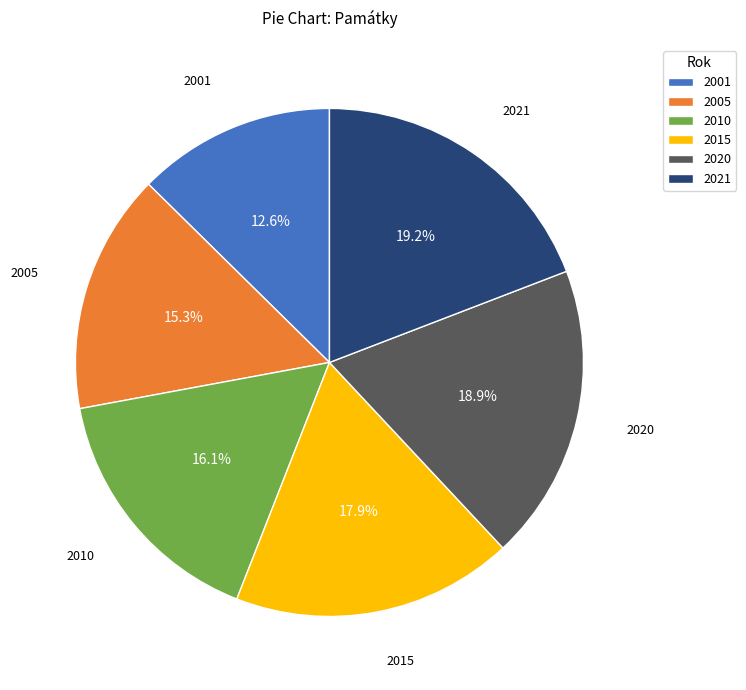

What percentage is NOT represented by 2021?

80.8%